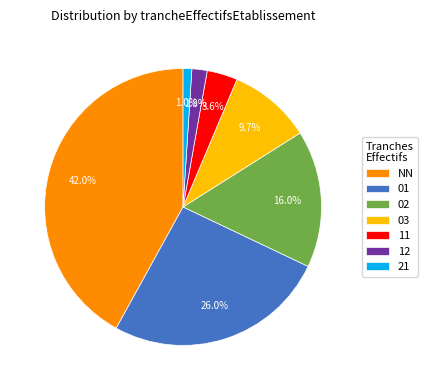

To the nearest percent, what percentage of the pie is 01?

26%